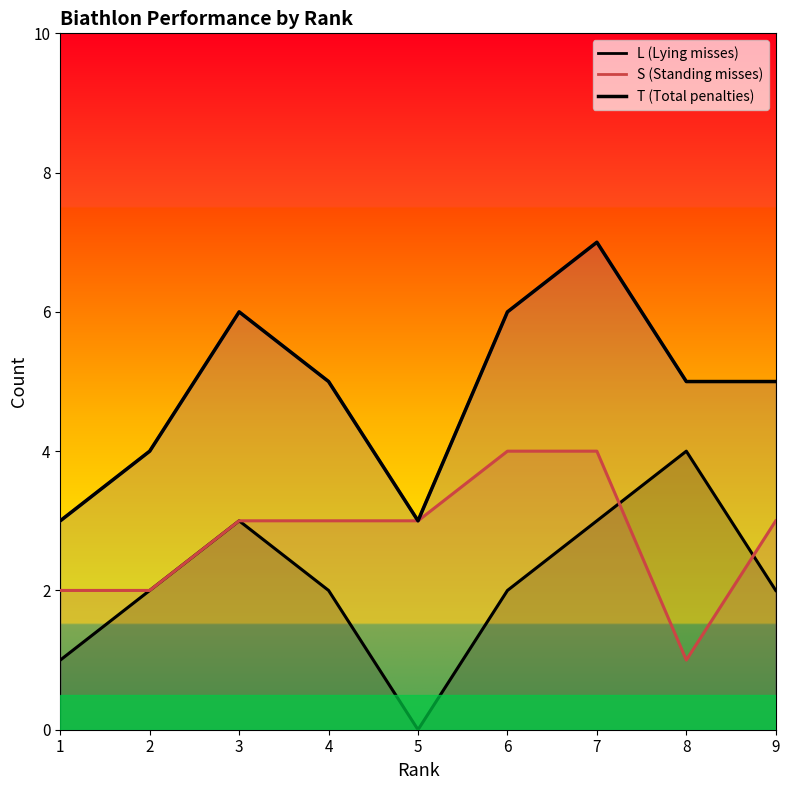

What is the change in value from 1 to 7?

+4